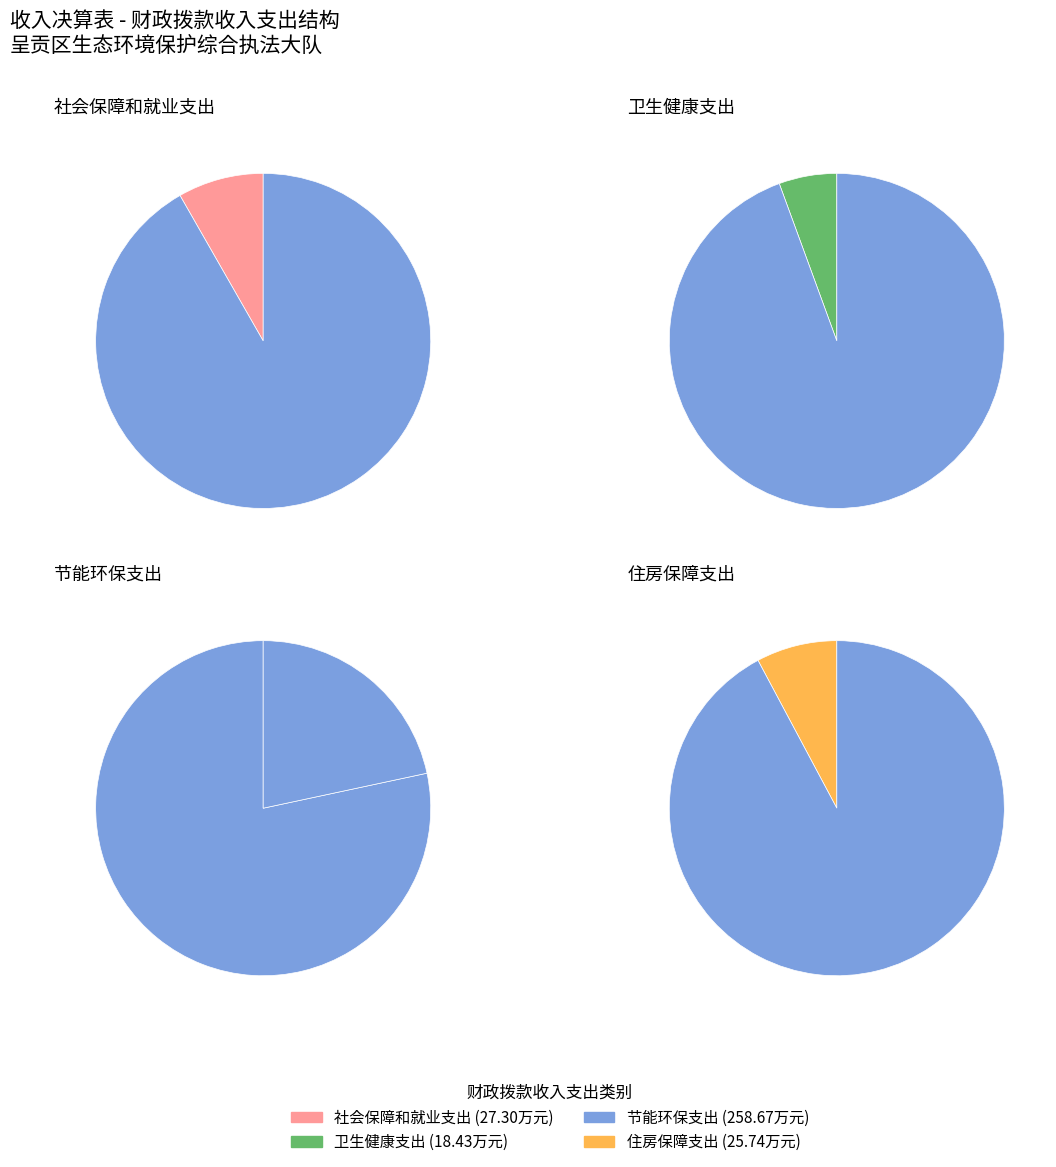

Which has a higher value, 社会保障和就业支出 or 节能环保支出?

节能环保支出